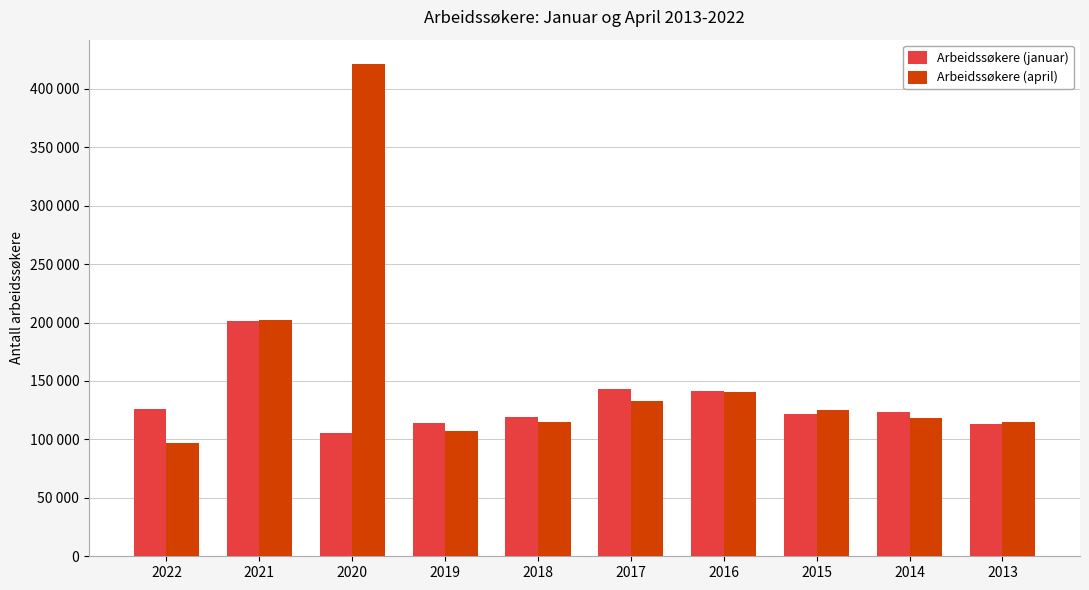

Is the value of Arbeidssøkere (april) at 2018 greater than the value of Arbeidssøkere (januar) at 2022?

No